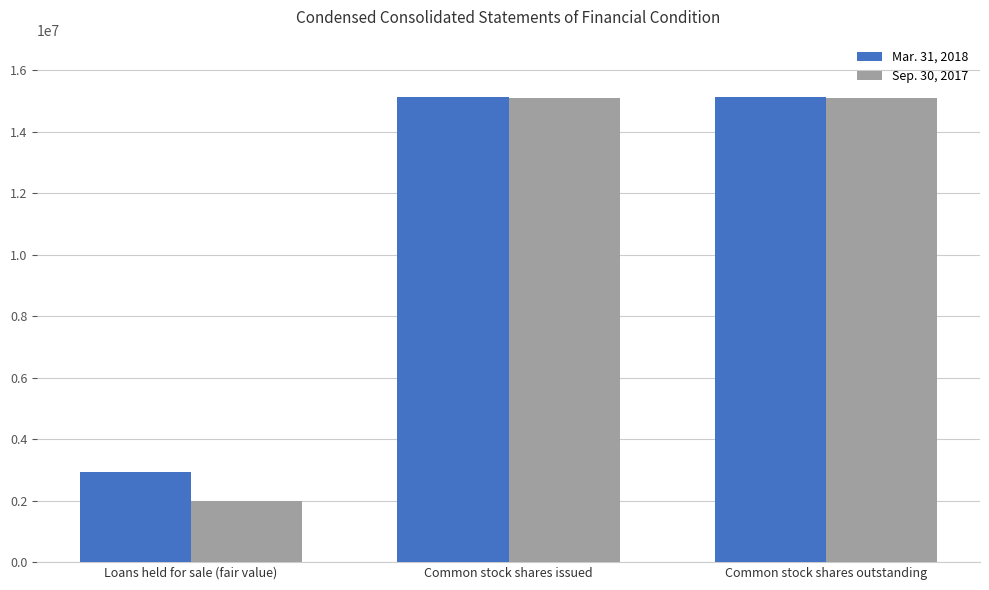

What is the value of the Sep. 30, 2017 bar at the 2nd from the left?

15115883